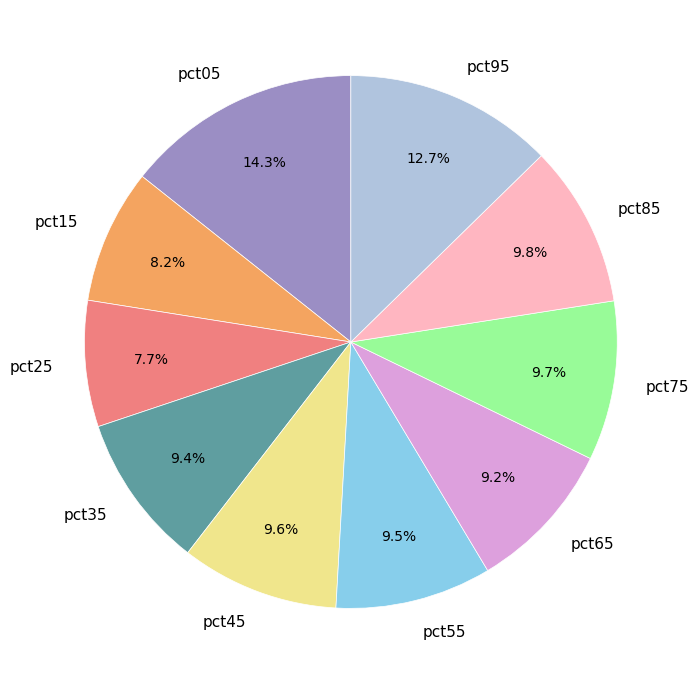

Is there any slice that represents more than half of the pie?

No